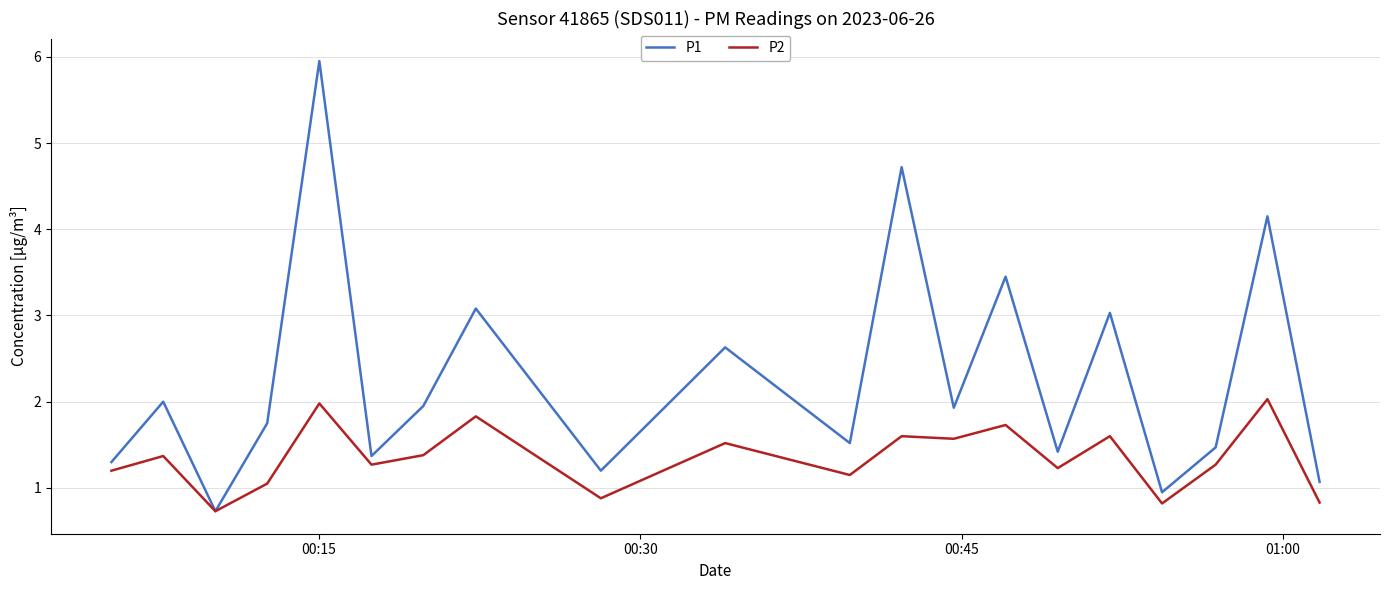

Which series has the largest total across all categories?

P1